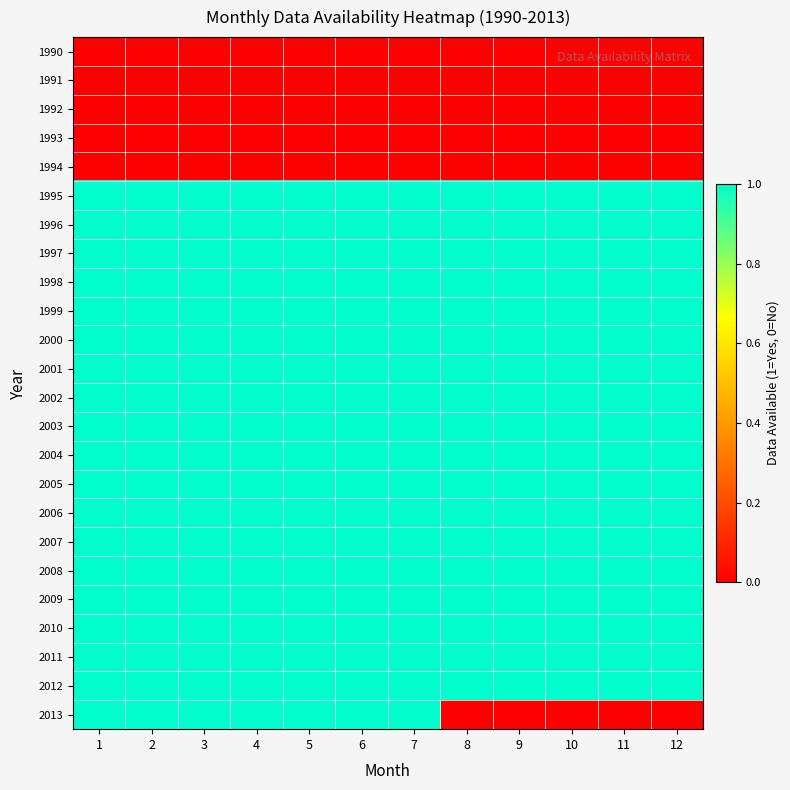

Count the number of categories in the chart.

12